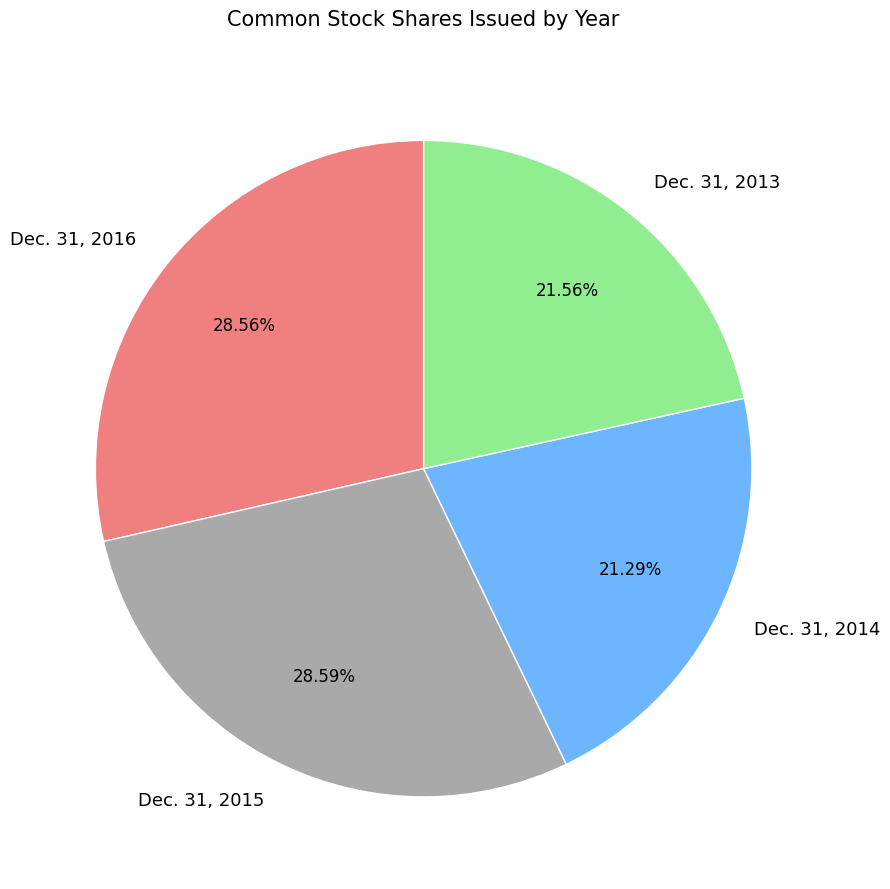

To the nearest percent, what portion does Dec. 31, 2014 represent?

21%